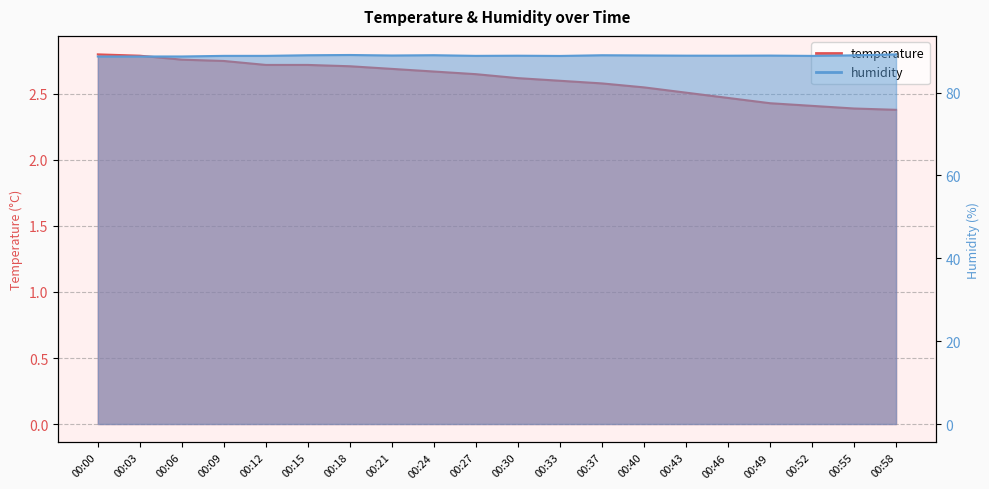

What are all the series names shown in the legend?

temperature, humidity